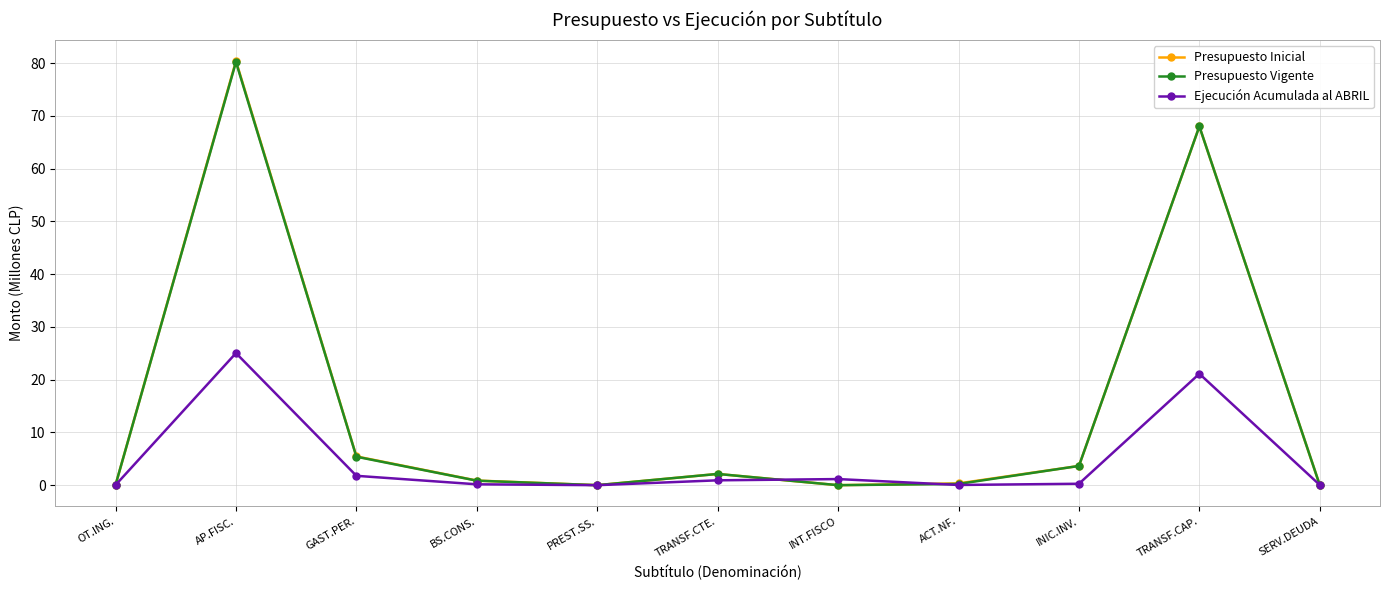

Where is the first local maximum for Ejecución Acumulada al ABRIL?

AP.FISC.